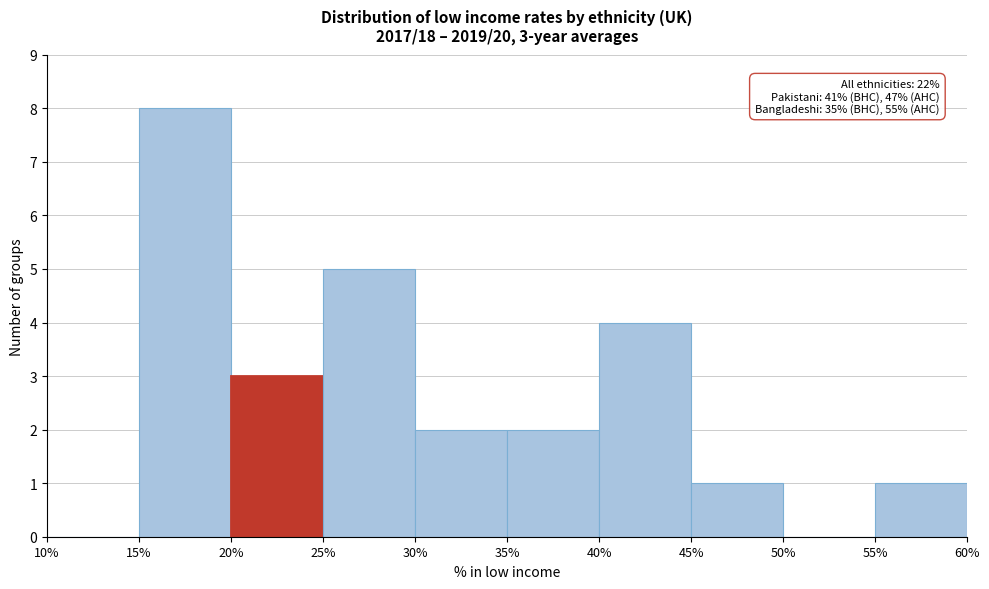

Which range on the x-axis has the tallest bar?

15% to 20%